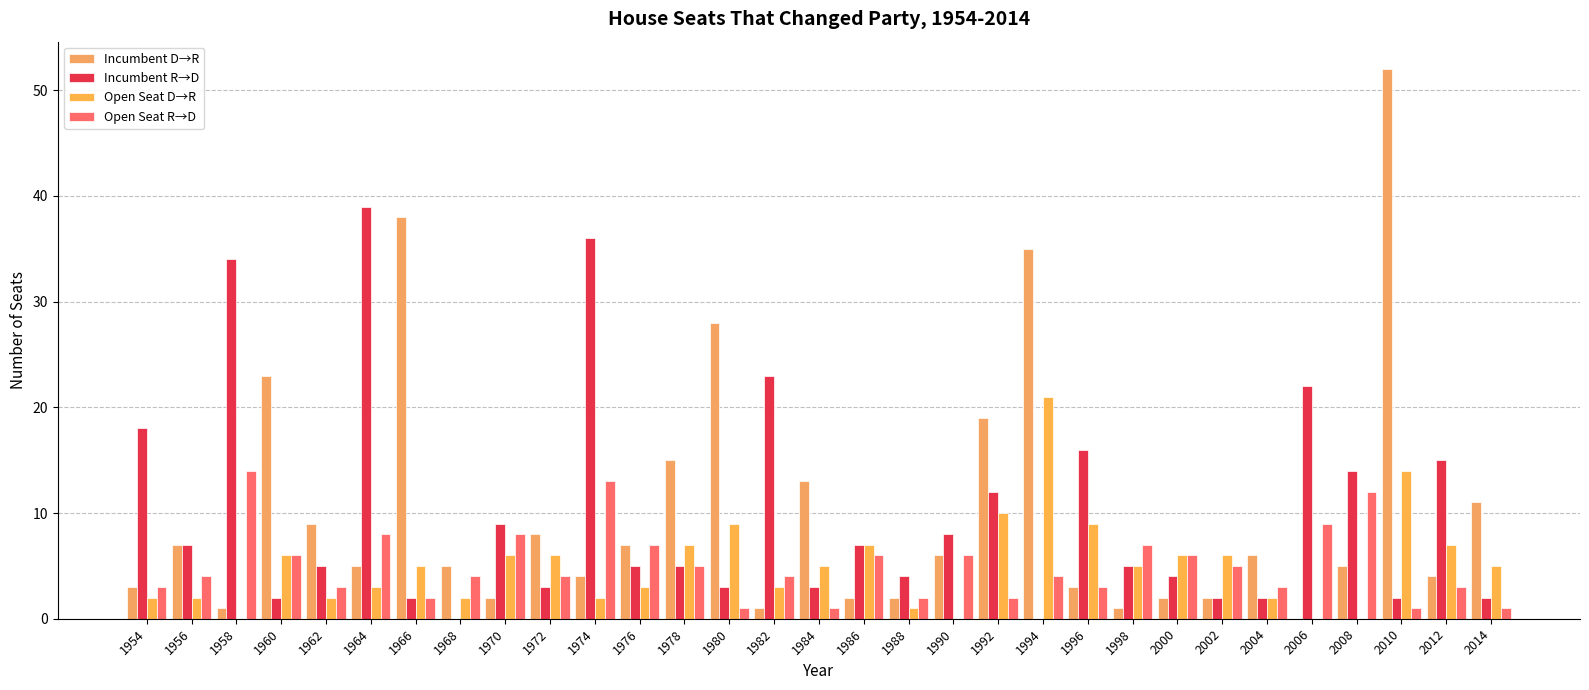

What is the difference between the Open Seat D→R values at 2000 and 1974?

4